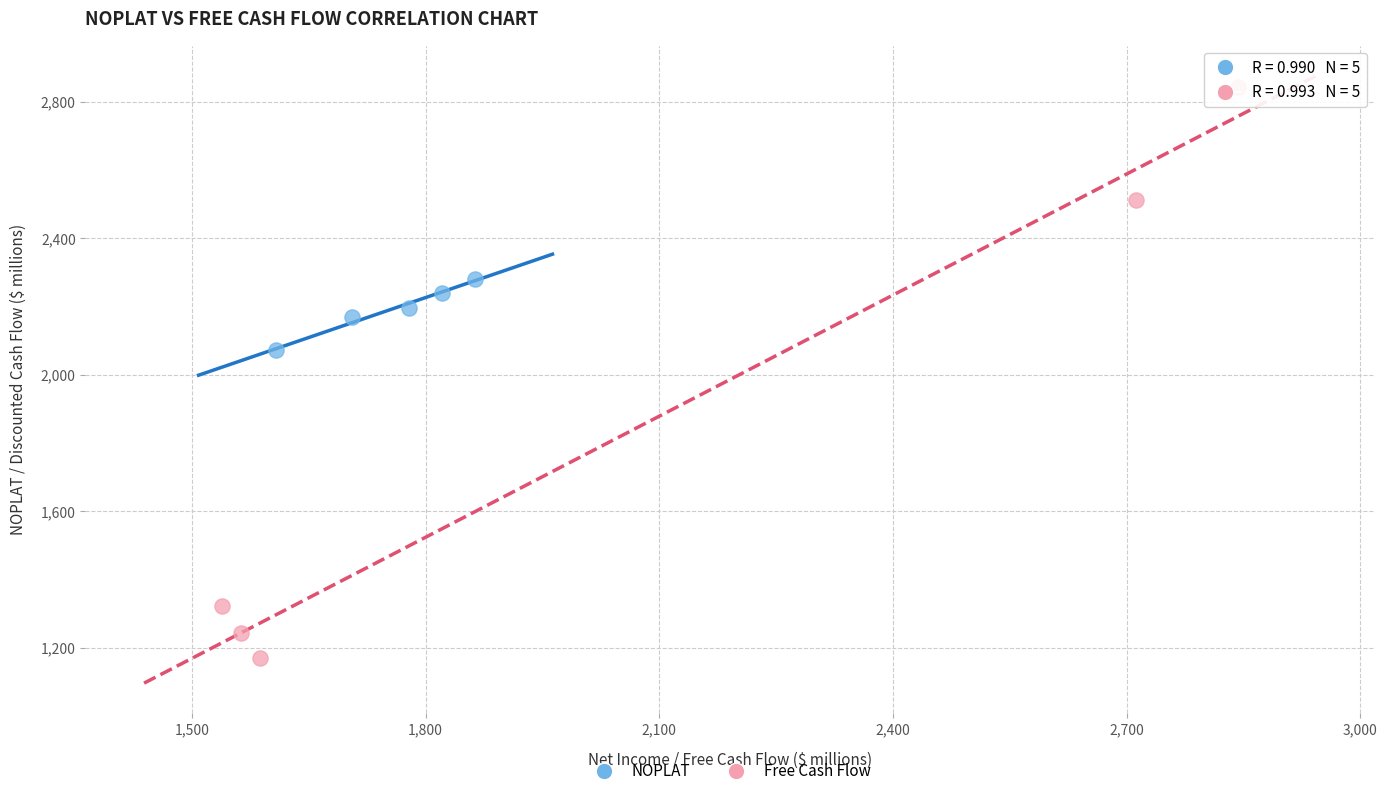

What are all the series names shown in the legend?

NOPLAT, Free Cash Flow